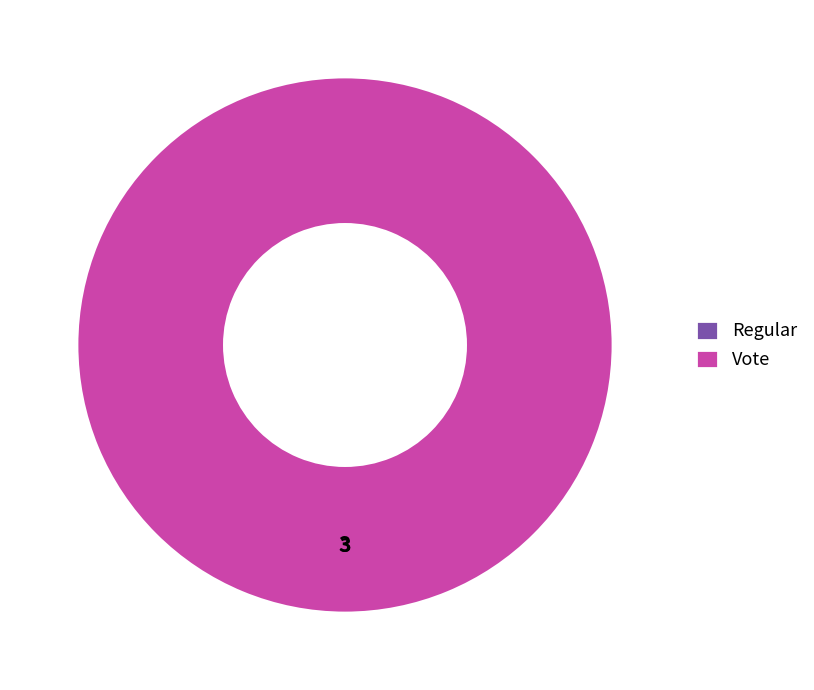

How many segments does this pie chart have?

2